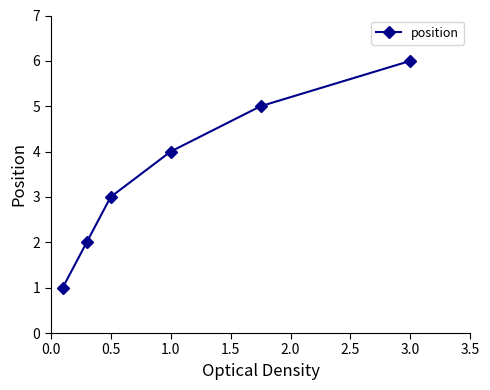

What is the average value?

4